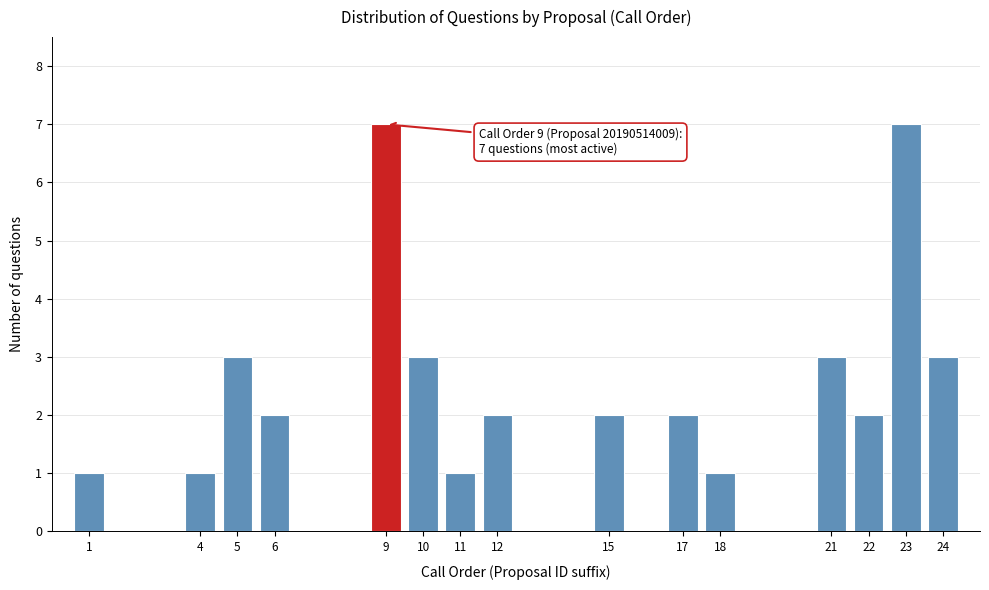

Reading left to right, list all the values displayed in this chart.

1	1	3	2	7	3	1	2	2	2	1	3	2	7	3